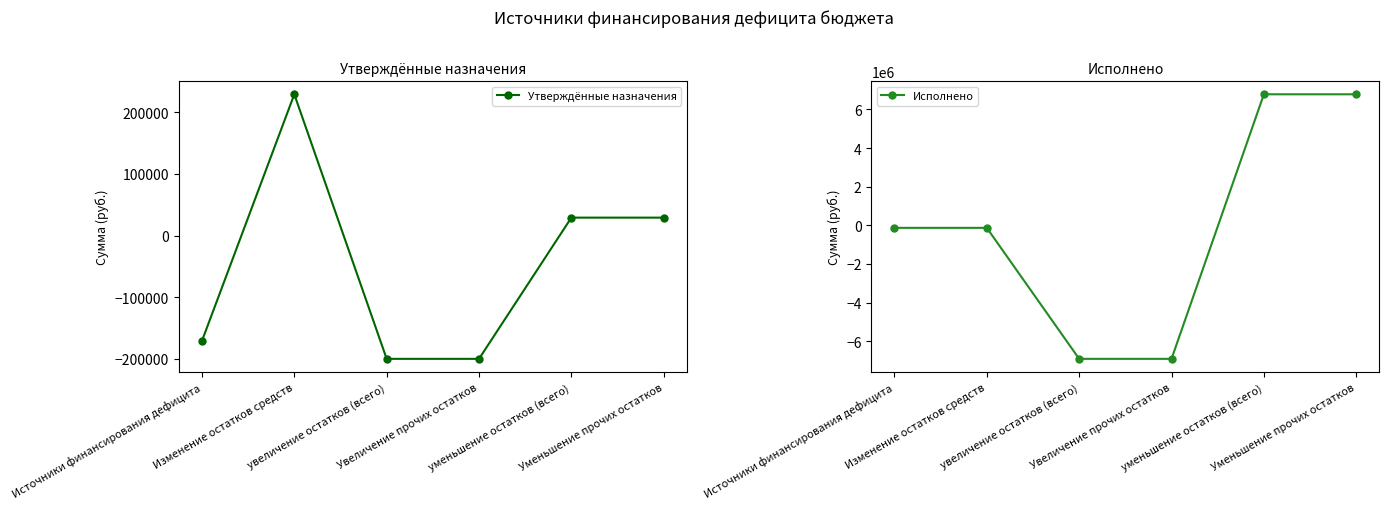

At which category does the chart reach its minimum across all series?

увеличение остатков (всего)